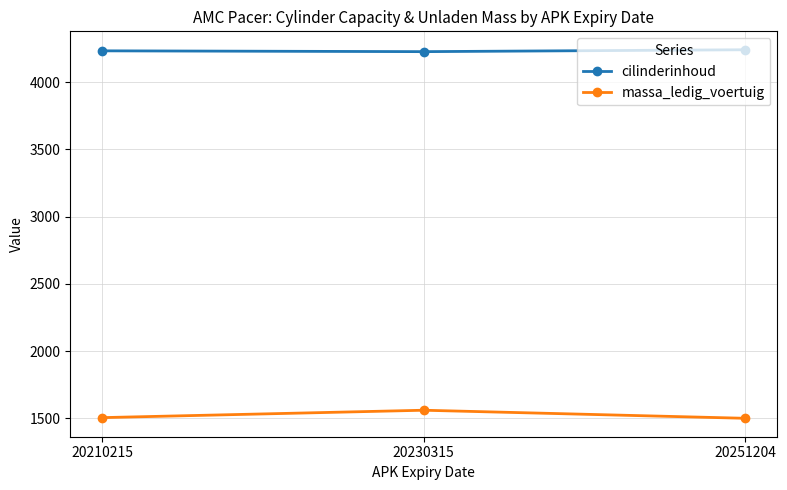

Rank the series by their average value, from lowest to highest.

massa_ledig_voertuig, cilinderinhoud